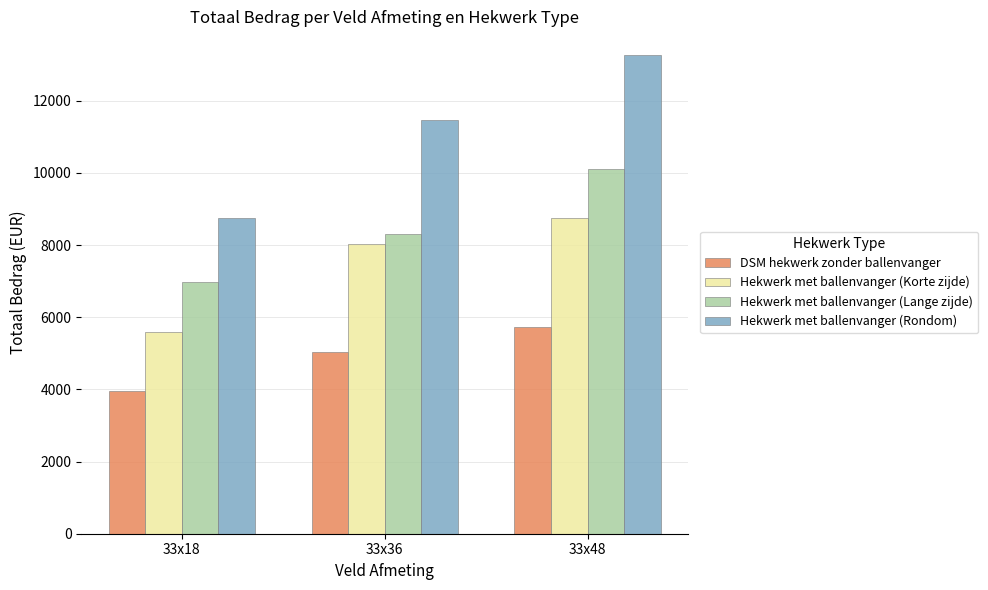

Reading left to right, extract all data points from this chart.

DSM hekwerk zonder ballenvanger: 3965.6	5027.6	5735.6
Hekwerk met ballenvanger (Korte zijde): 5603.6	8030.6	8738.6
Hekwerk met ballenvanger (Lange zijde): 6968.6	8303.6	10103.6
Hekwerk met ballenvanger (Rondom): 8760.0	11460.0	13260.0